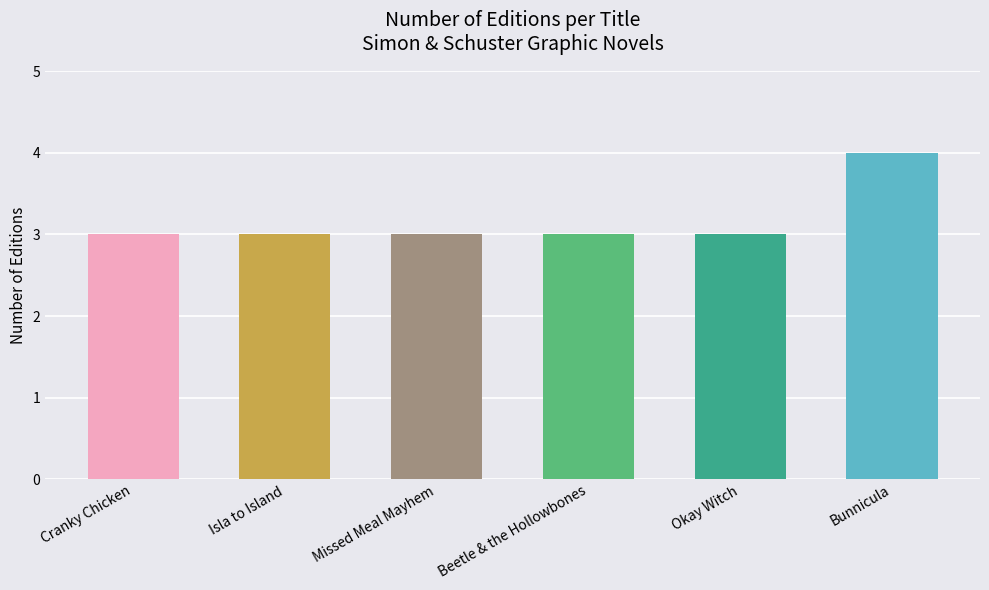

How many values are between 3 and 4?

6